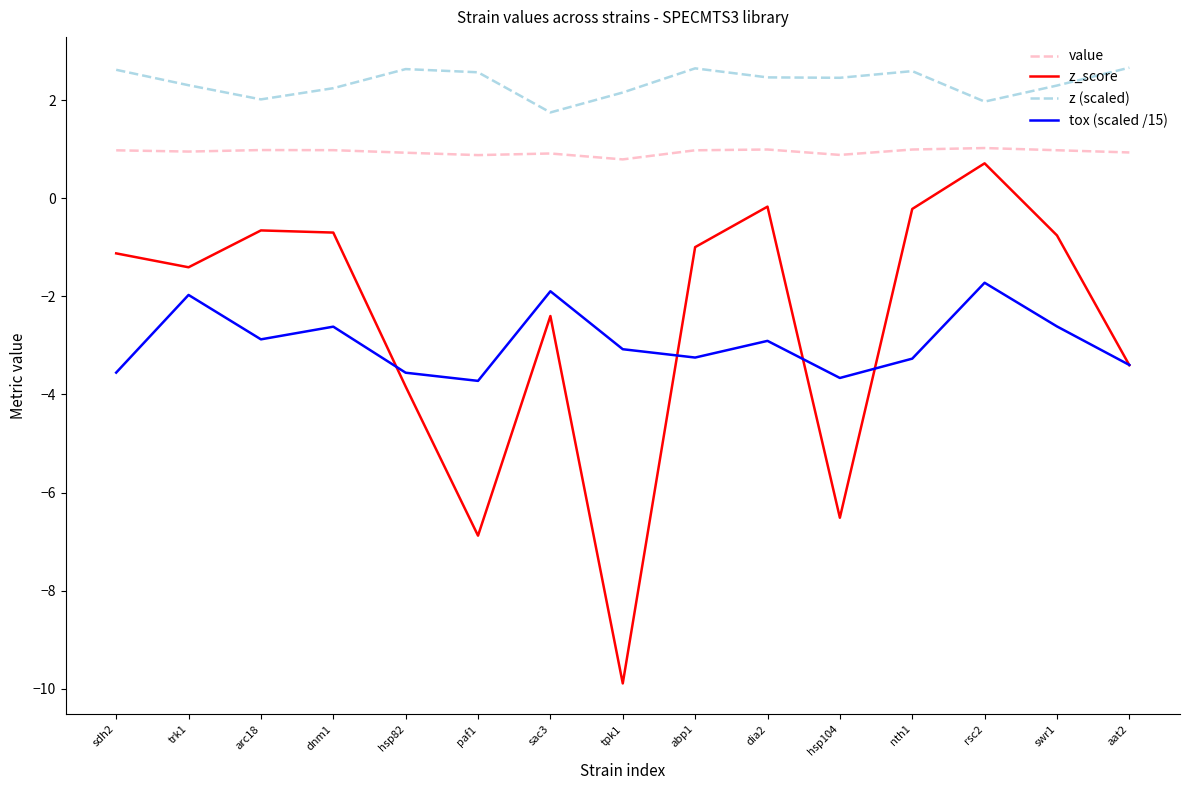

What is the maximum value for z (scaled)?

2.7